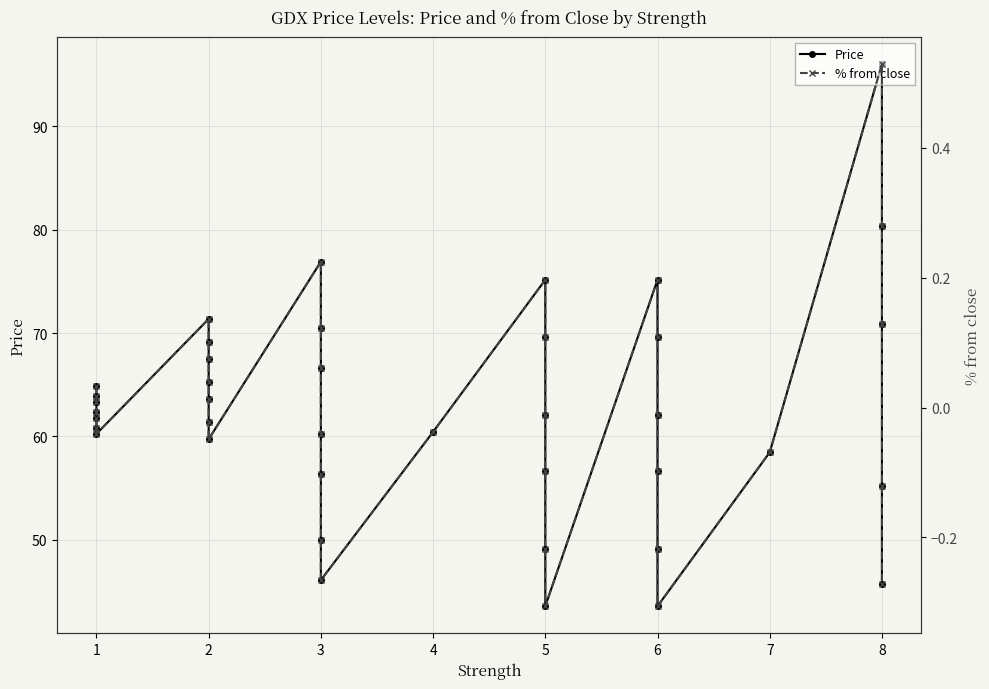

What is the value of the % from close point at the 38th from the left?

0.1